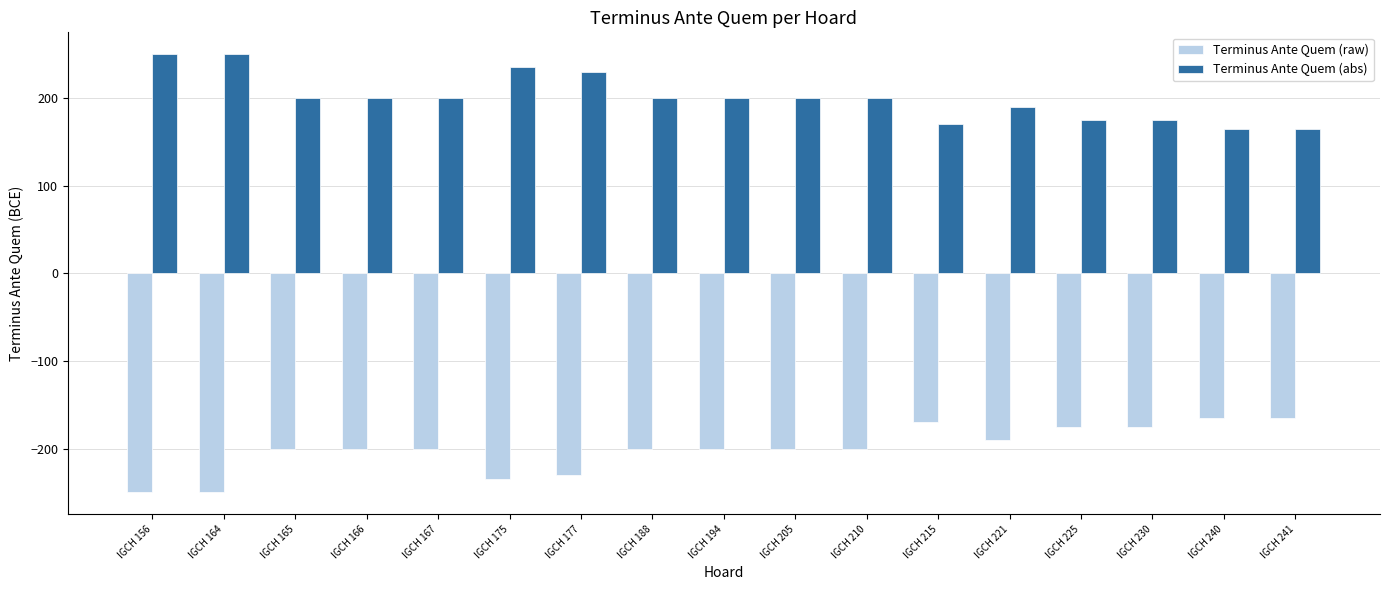

Which series has the largest total across all categories?

Terminus Ante Quem (abs)